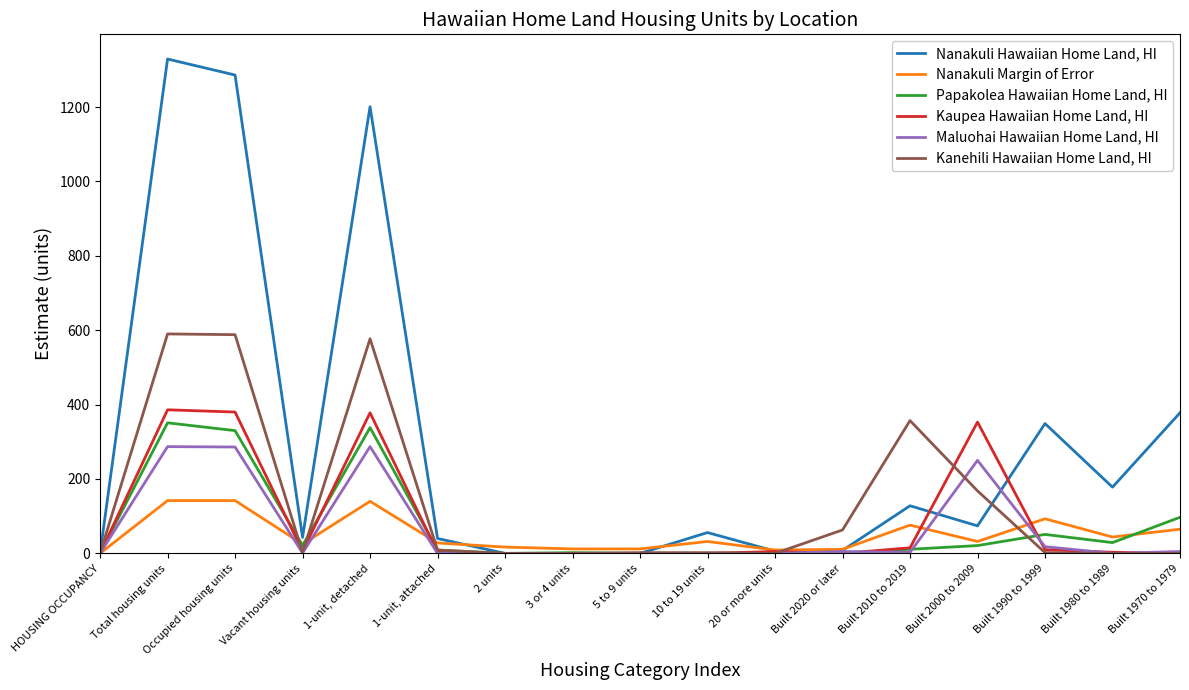

Between 2 units and Built 2010 to 2019, which series saw the biggest shift?

Kanehili Hawaiian Home Land, HI